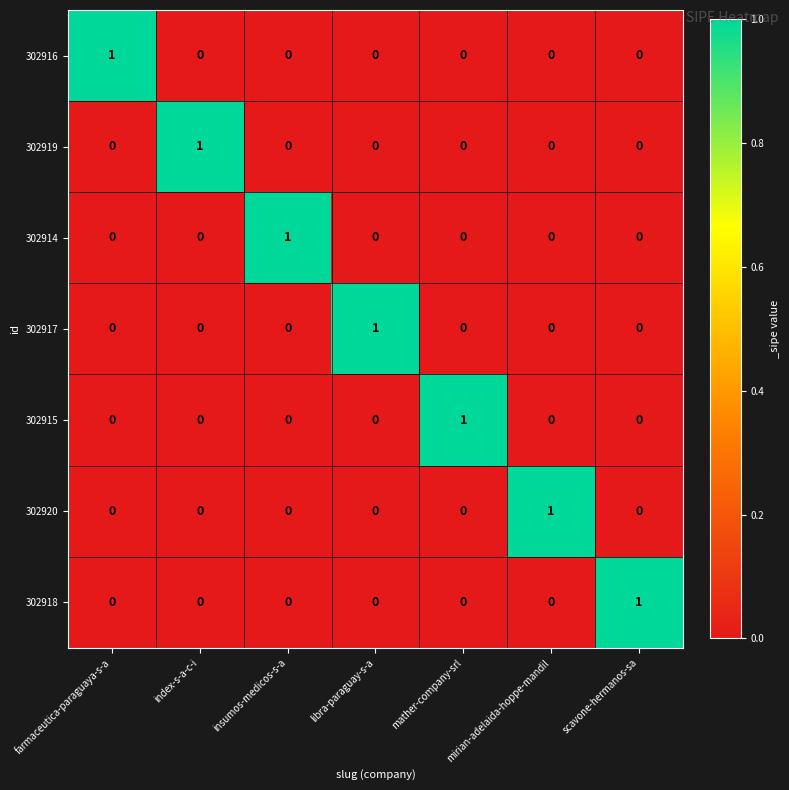

Is it true that 302920 equals 0 at libra-paraguay-s-a?

True